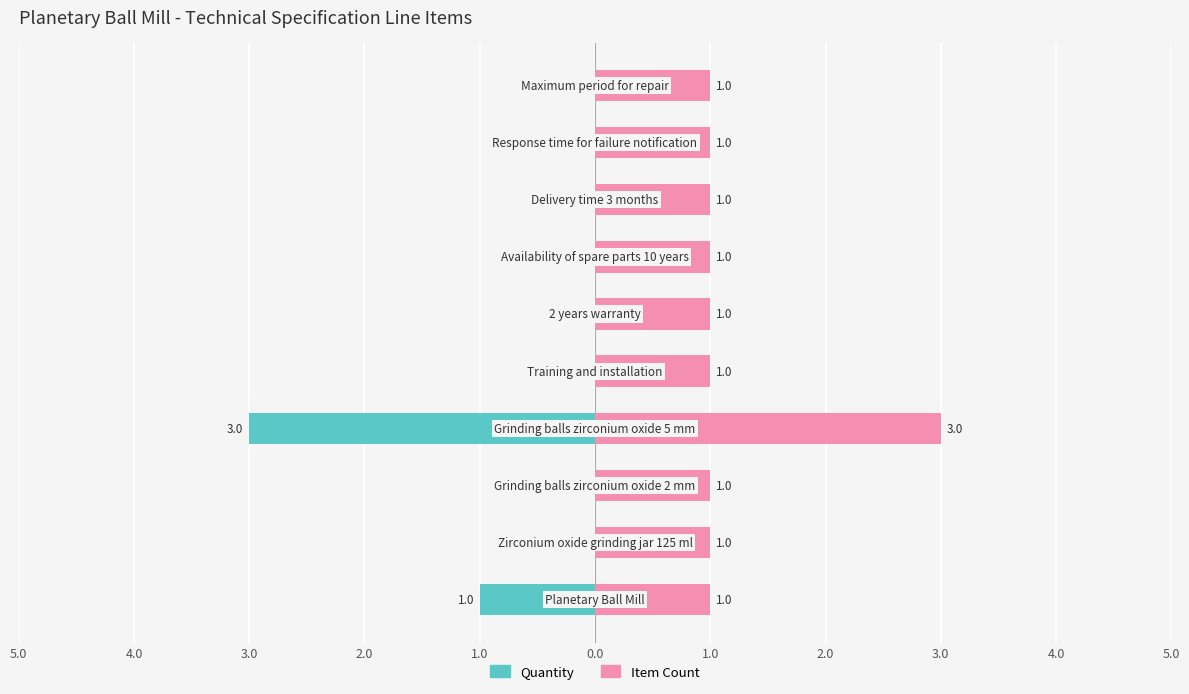

How many Item Count values are between 1 and 2?

9